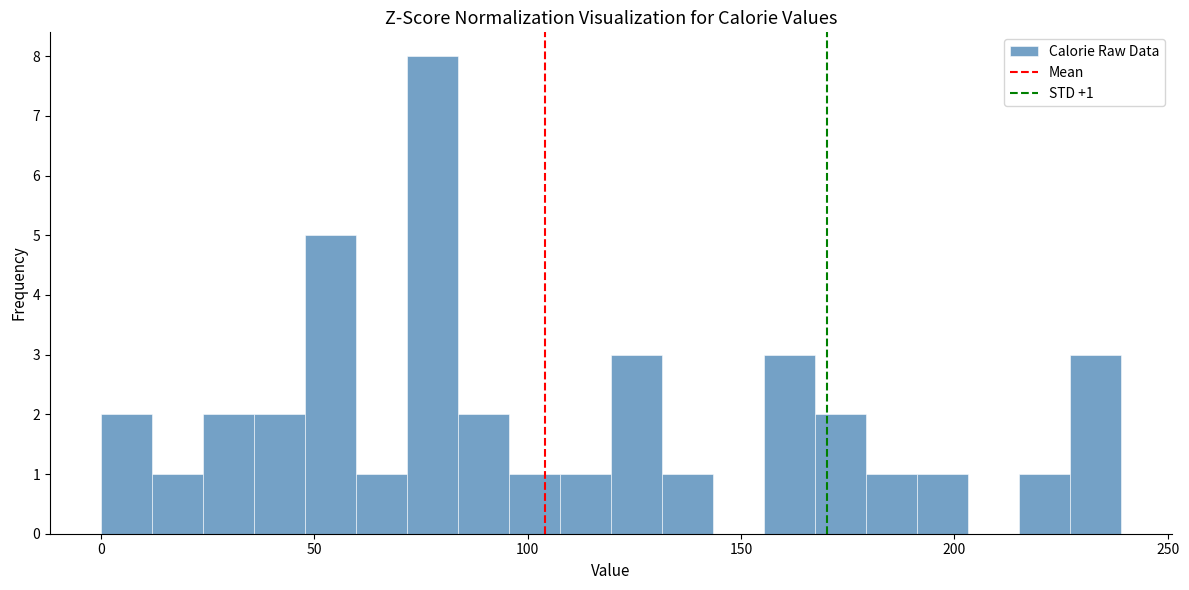

Around what value on the x-axis is the tallest bar? Give the approximate position of its centre, as read against the axis.

80